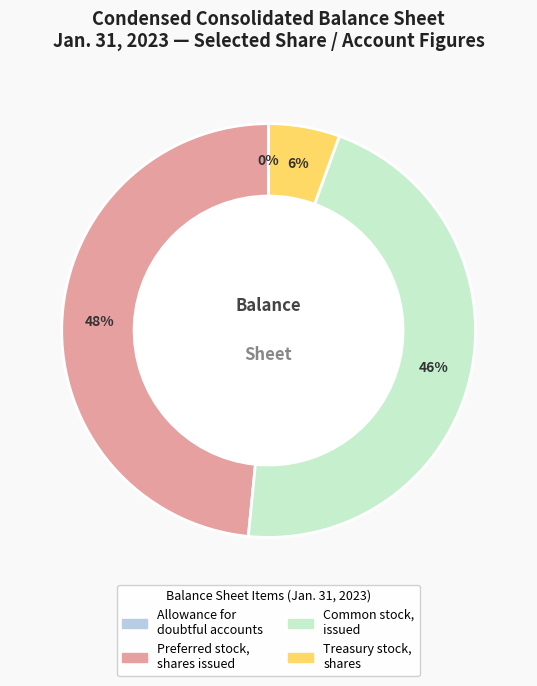

Is it true that Treasury stock, shares is 6% of the pie?

True